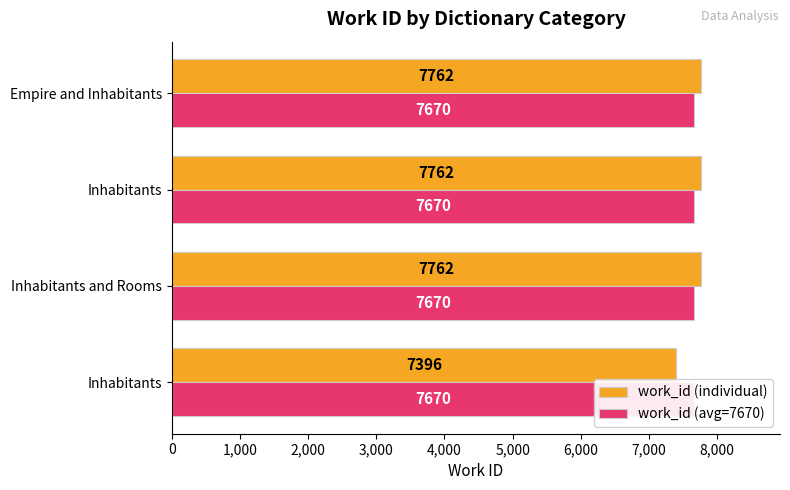

What is the maximum value shown in the chart?

7762.0